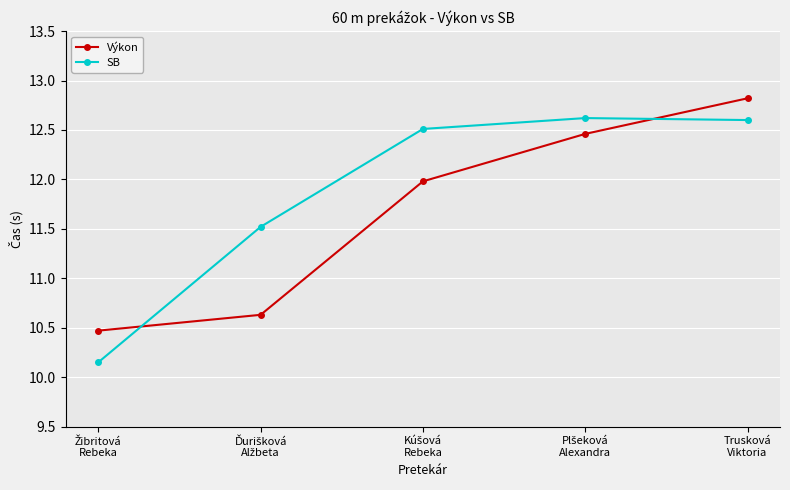

What is the maximum value for Výkon?

12.8